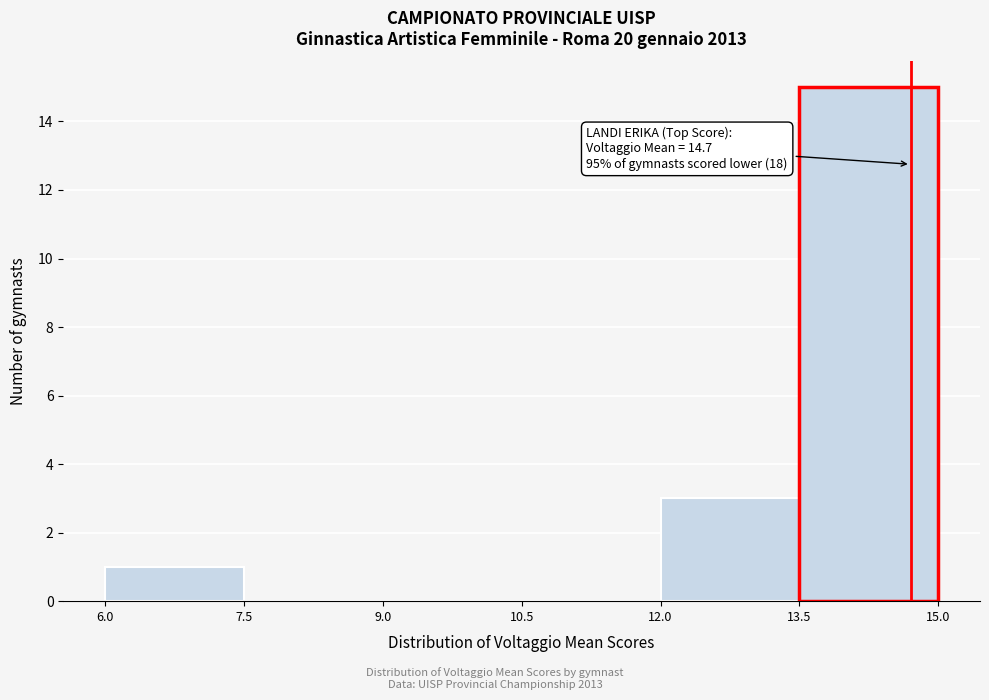

Which range on the x-axis has the tallest bar?

13.5 to 15.0